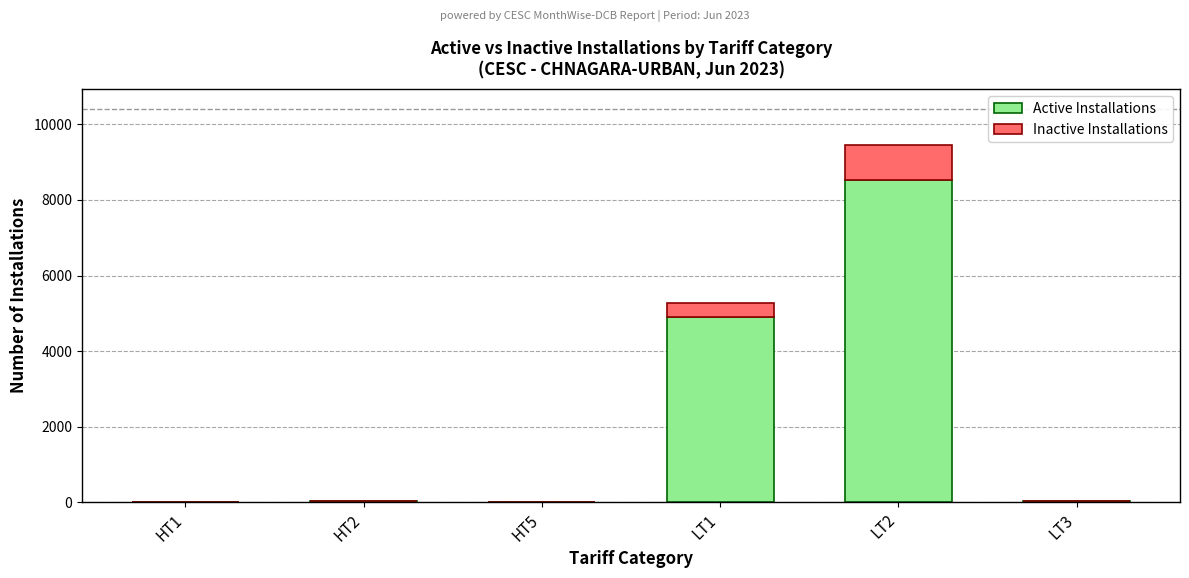

At which label does Active Installations reach its peak?

LT2